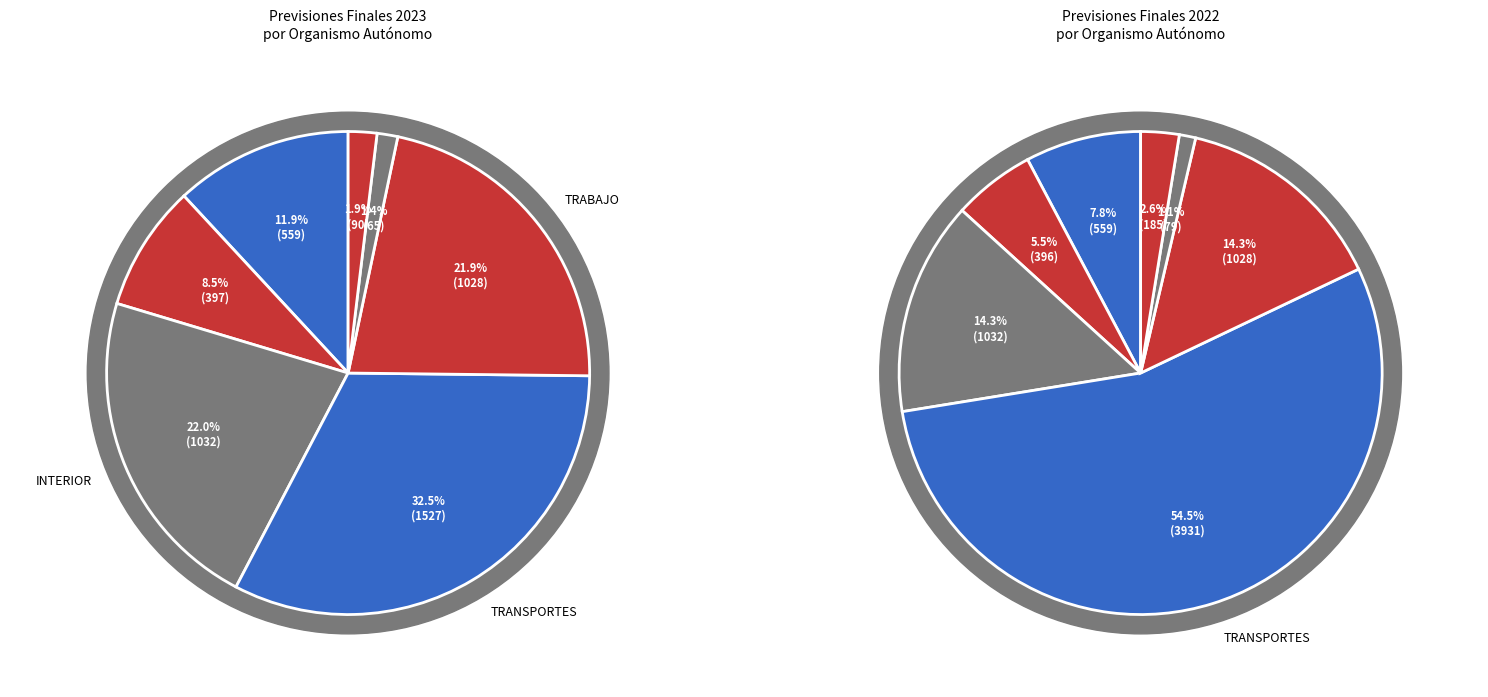

True or false: INTERIOR accounts for 31% of the total.

False